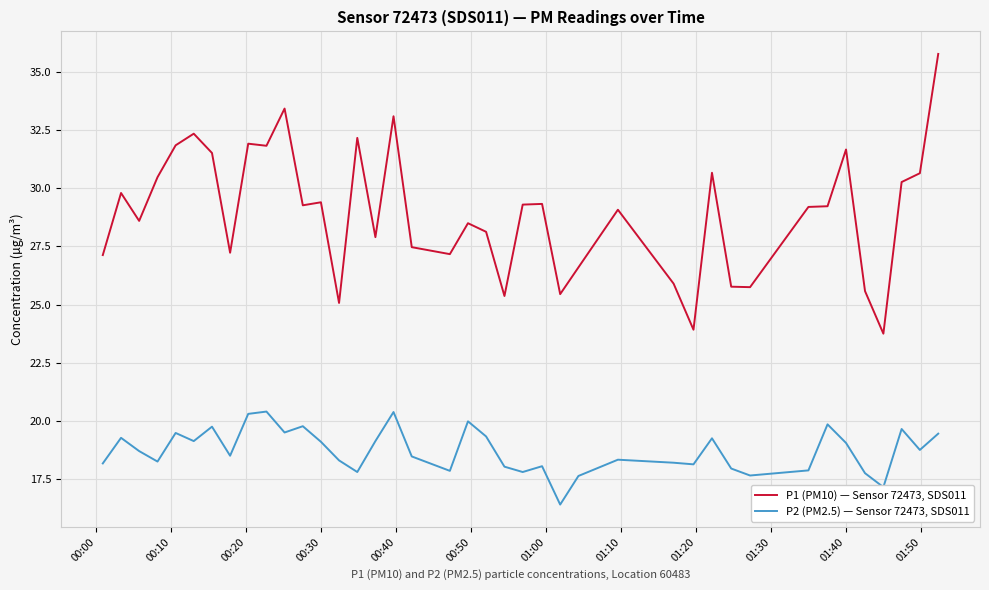

True or false: P2 (PM2.5) — Sensor 72473, SDS011 and P1 (PM10) — Sensor 72473, SDS011 intersect in this chart.

False